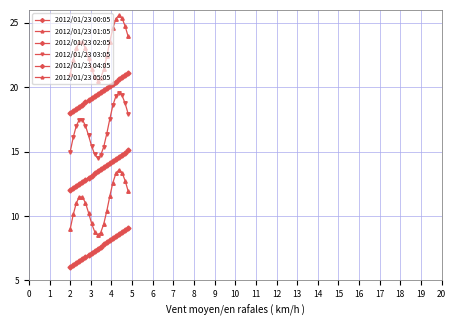

How many data points does each series have?

20